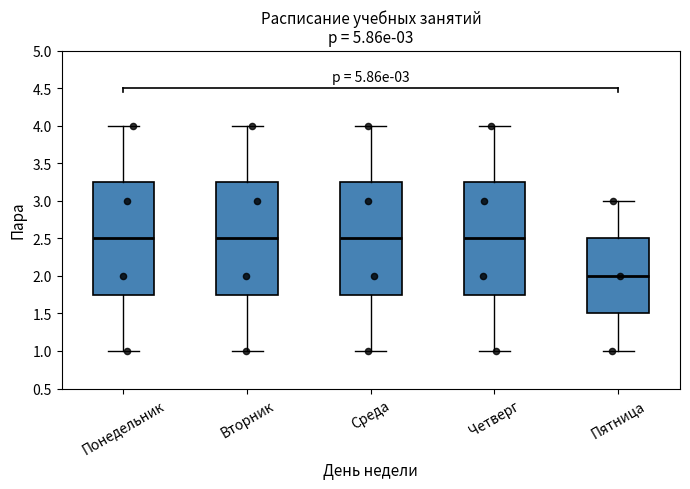

Which box's median line is the lowest?

Пятница